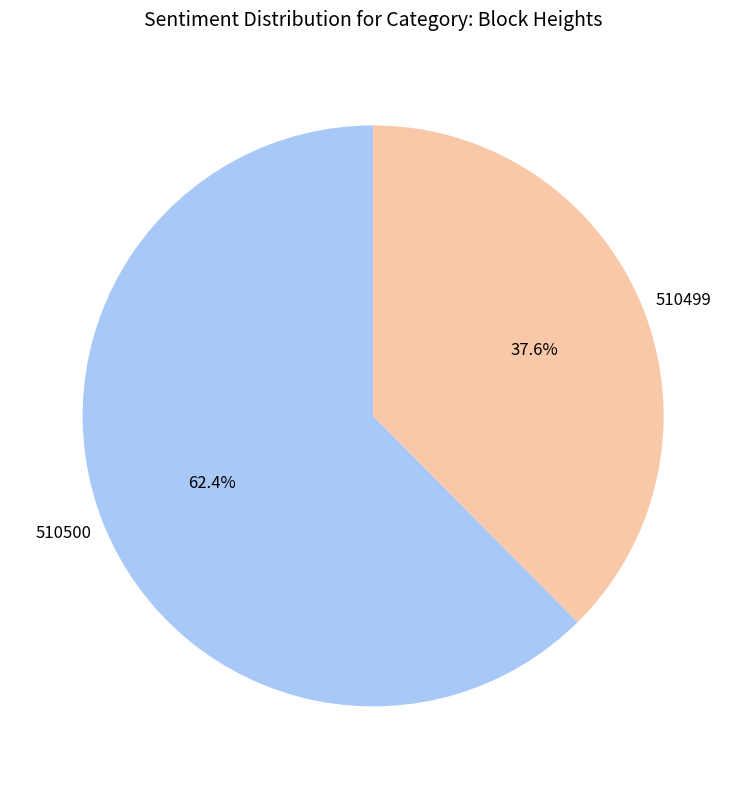

Between 510500 and 510499, which is larger?

510500